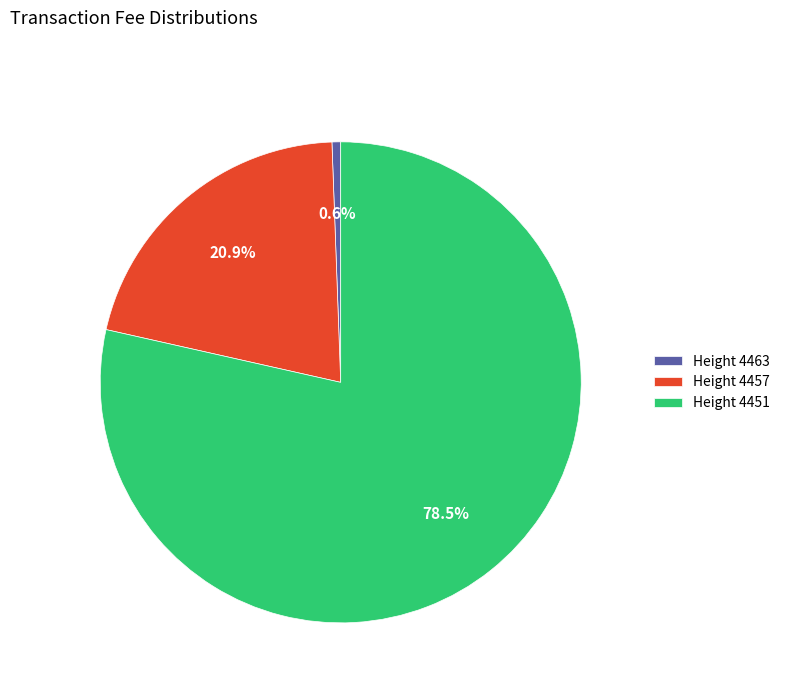

Which category has the smallest portion of the pie?

Height 4463